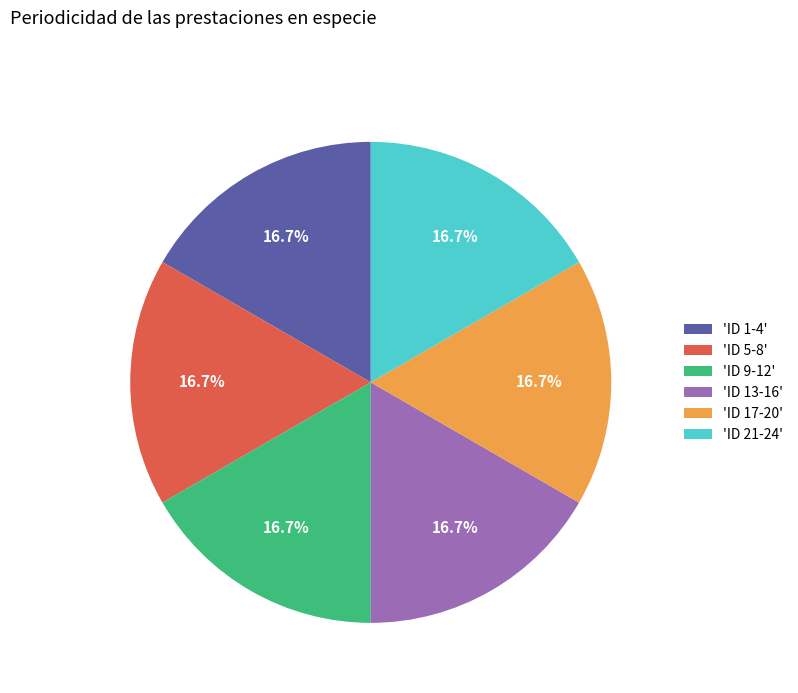

What is the ratio of the value at 'ID 17-20' to the value at 'ID 21-24'?

1.0